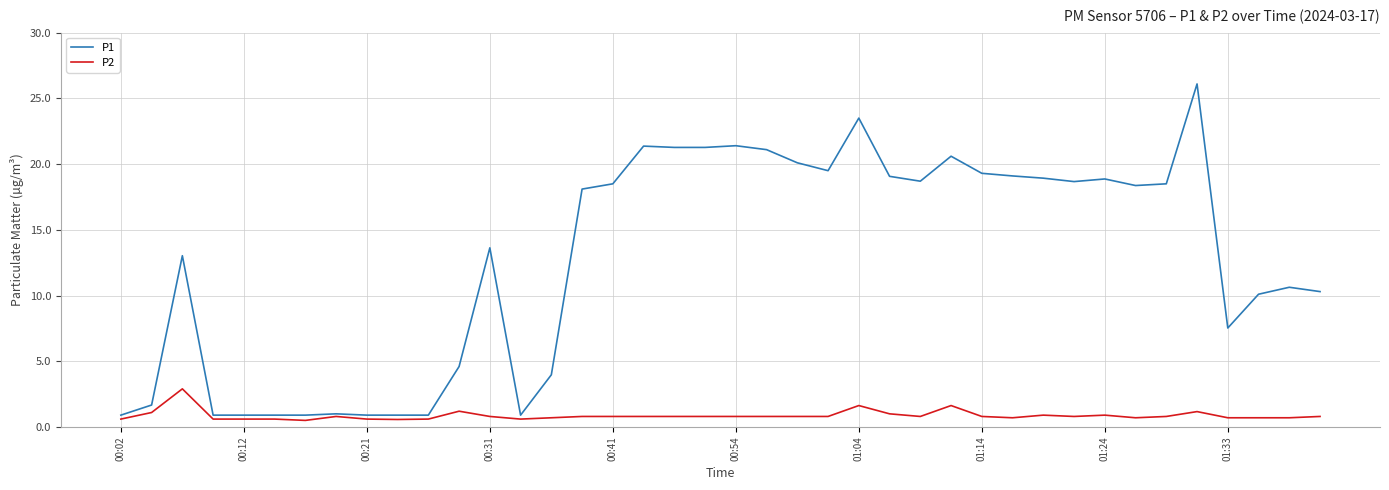

Which series has the largest range (max minus min)?

P1